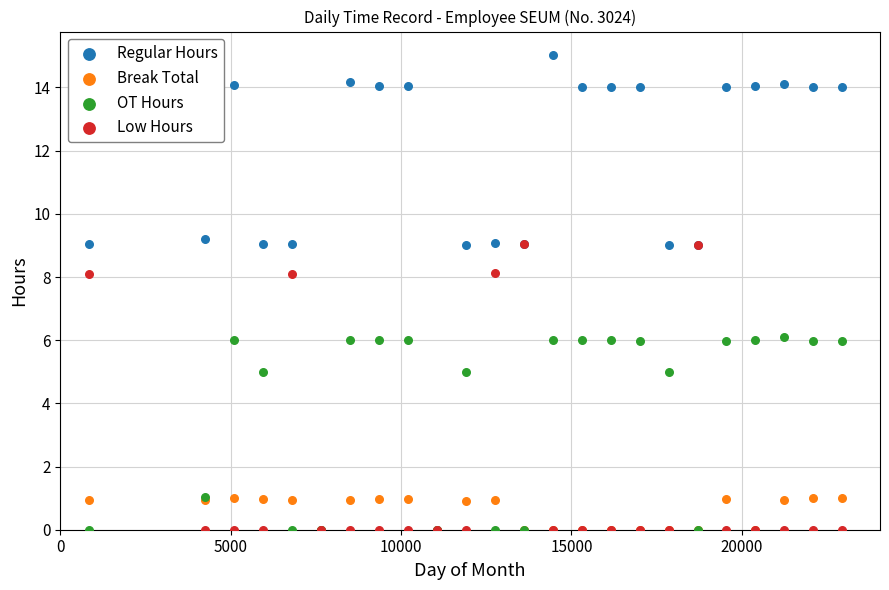

Which series has the widest spread of Y values?

Regular Hours